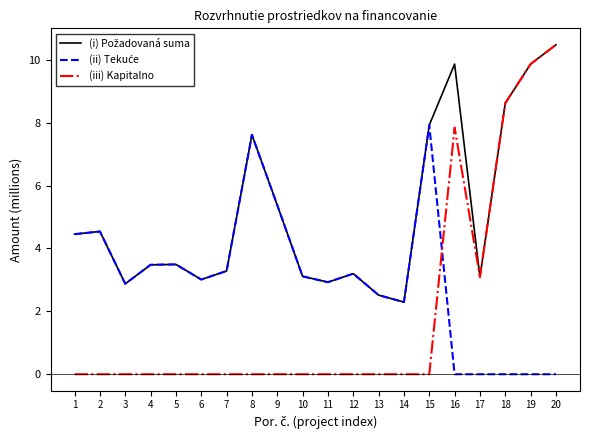

What is the greatest value displayed?

10.5